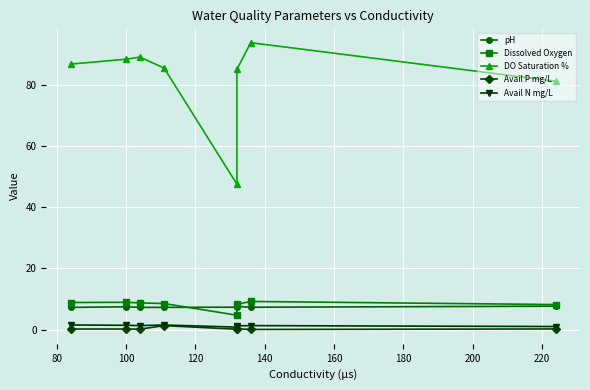

True or false: DO Saturation % has more than 0 interior local peaks.

True